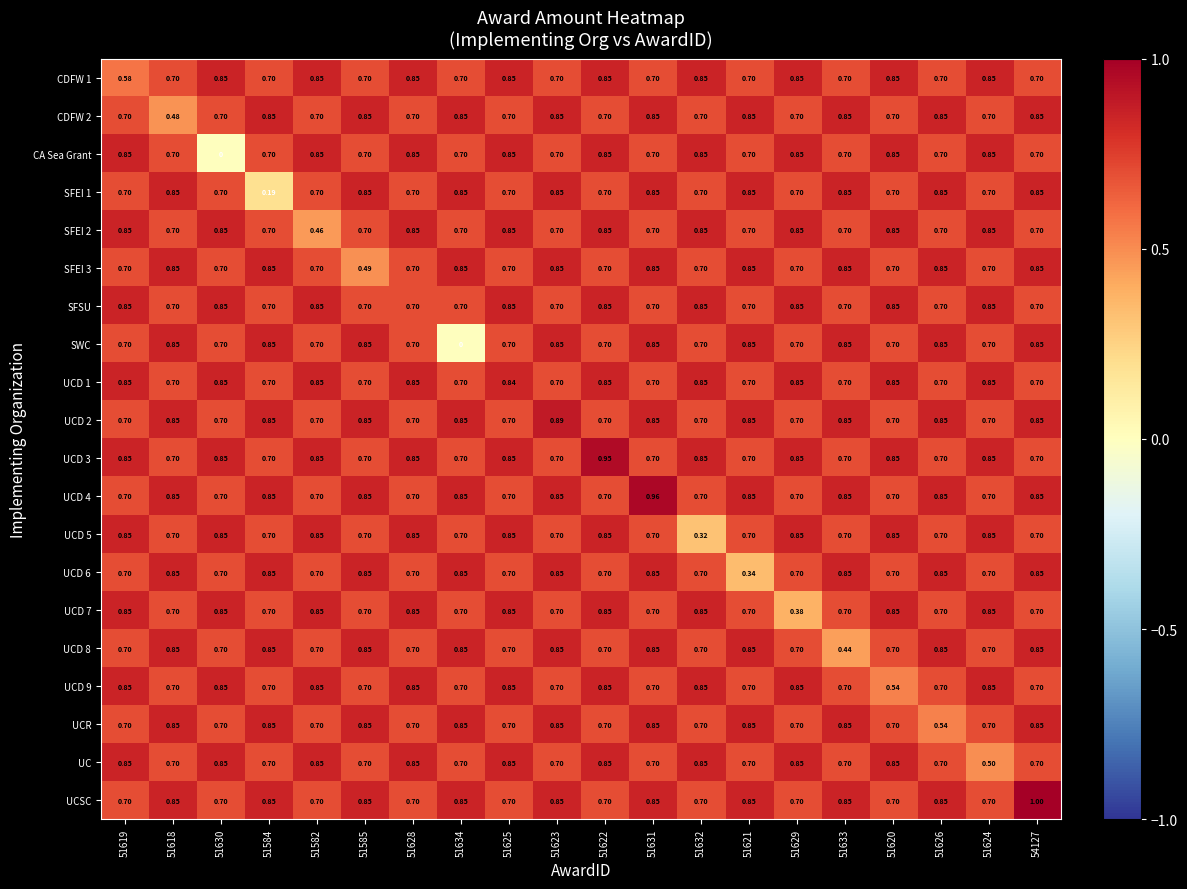

Which series has the largest total across all categories?

UCSC